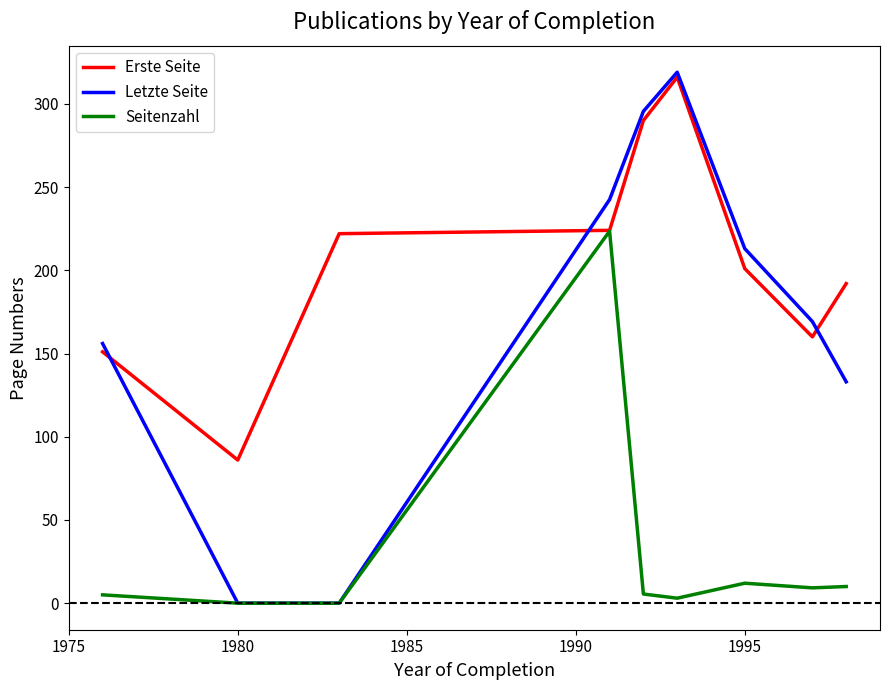

List the series in order of their overall mean, lowest first.

Seitenzahl, Letzte Seite, Erste Seite